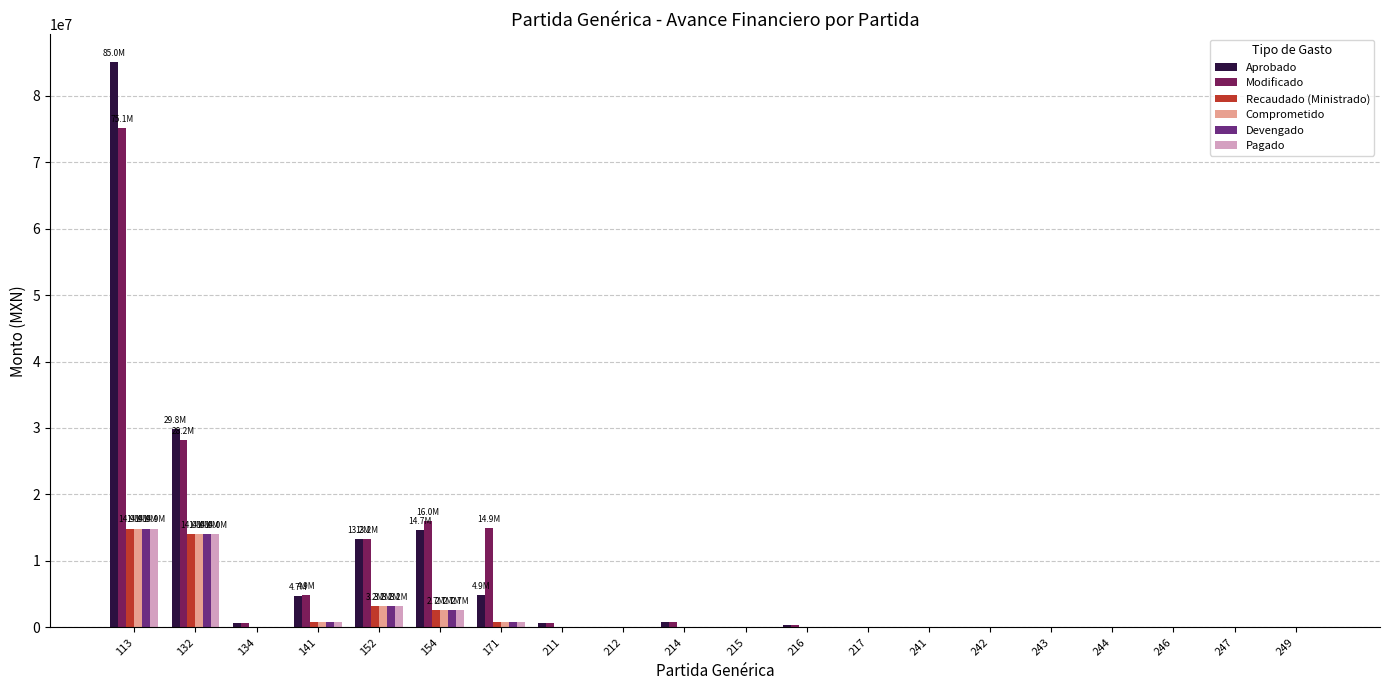

What is the greatest value displayed?

85018864.0